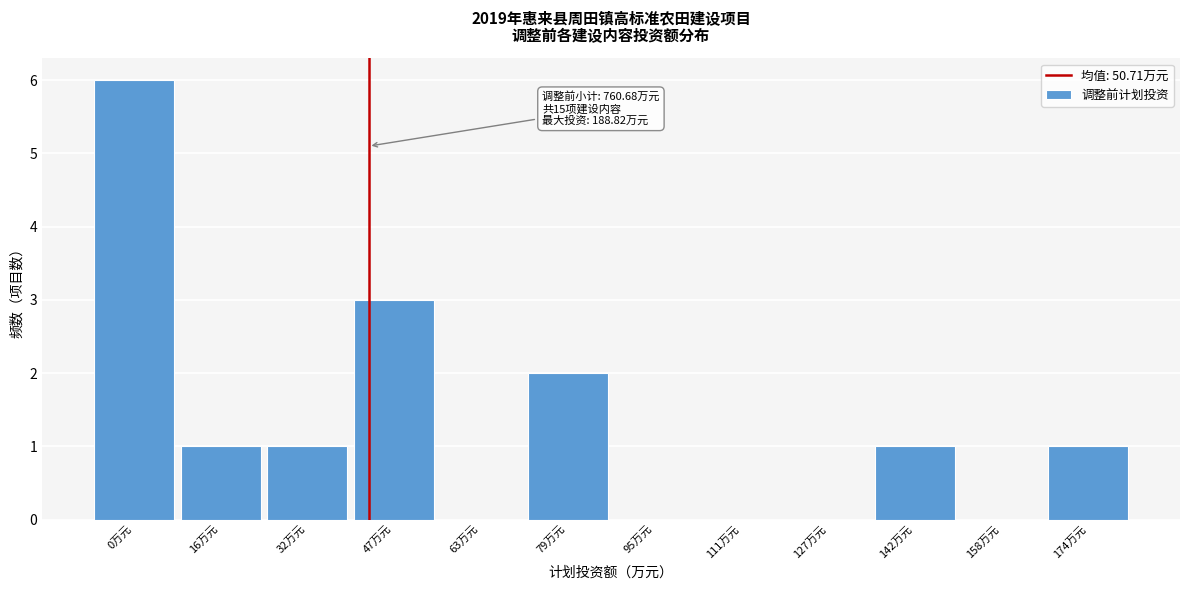

Reading left to right, transcribe all the data shown in this chart.

0万元=6	16万元=1	32万元=1	47万元=3	63万元=0	79万元=2	95万元=0	111万元=0	127万元=0	142万元=1	158万元=0	174万元=1